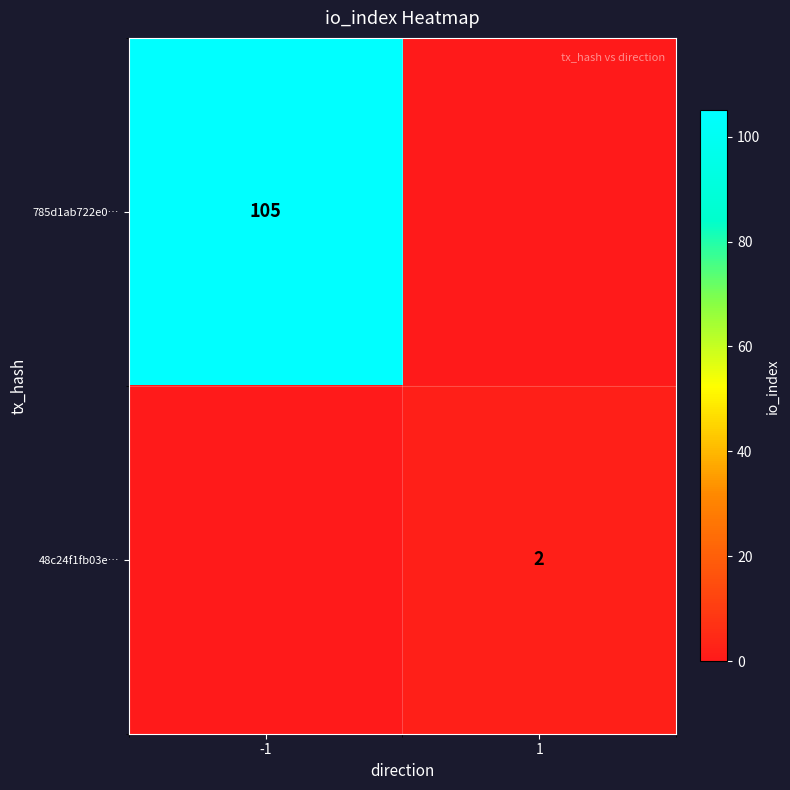

The 48c24f1fb03e… series shows 2 at 1. True or false?

True